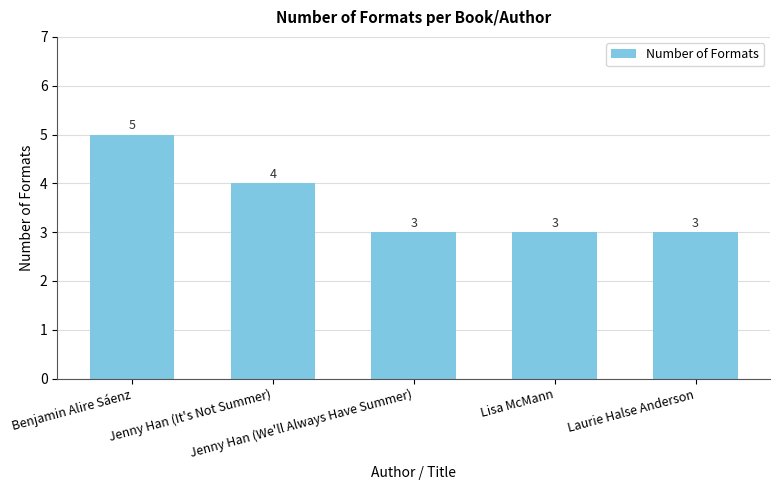

What is the value of the 5th bar from the left?

3